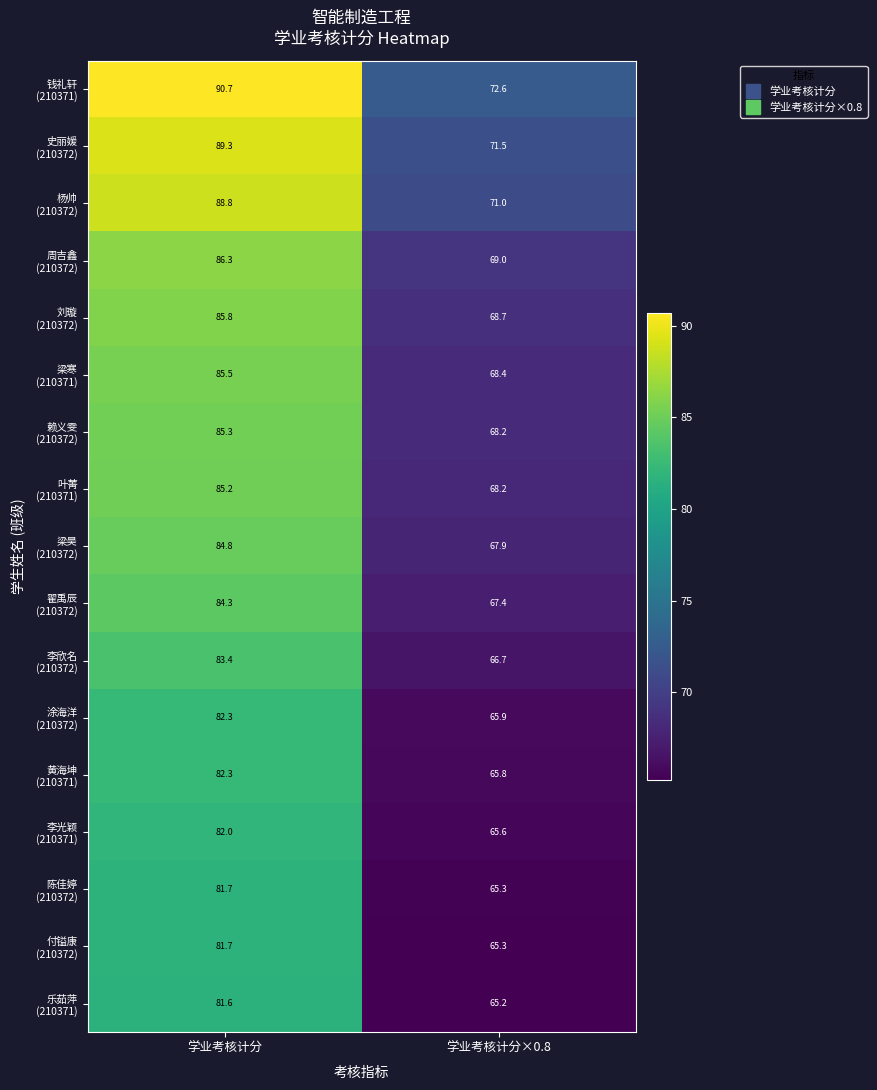

What is the maximum value shown in the chart?

90.7